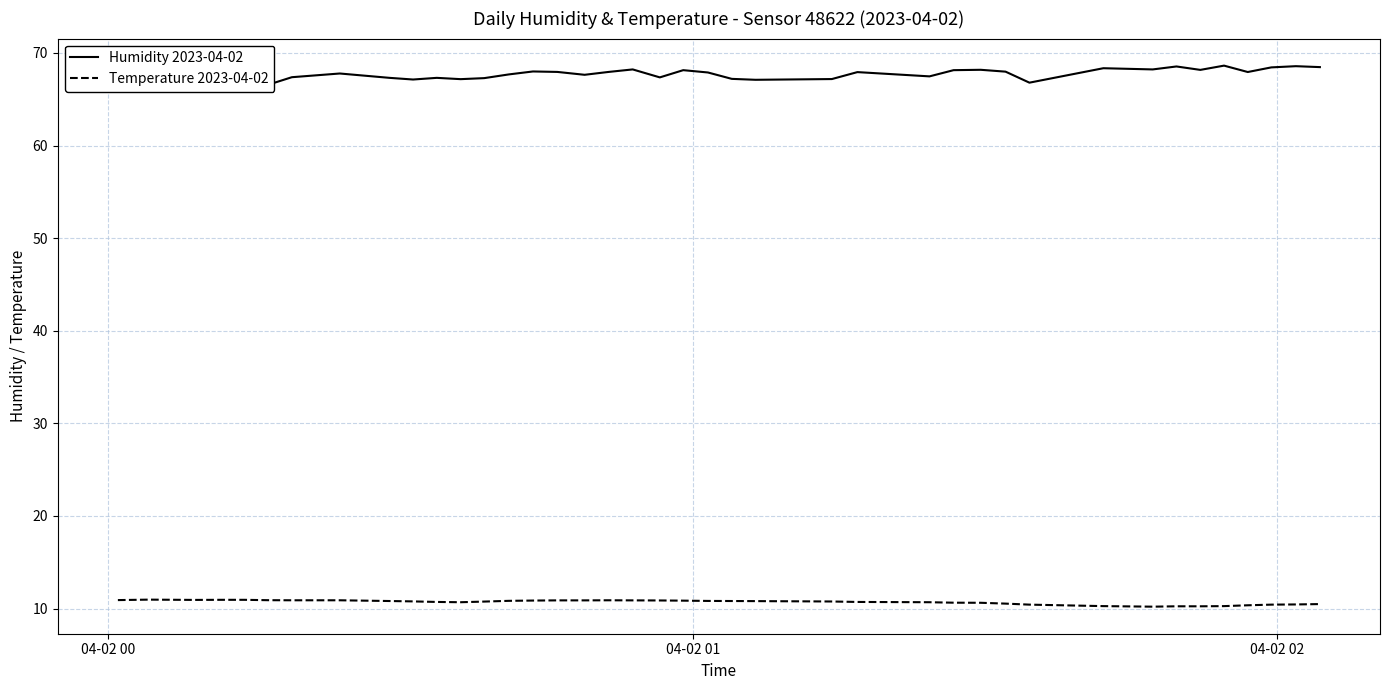

What is the highest value of the Temperature 2023-04-02 series?

11.0